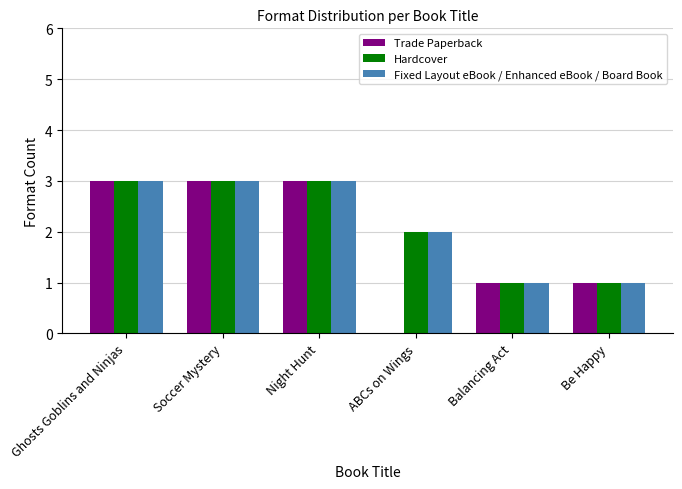

Which series has the largest range (max minus min)?

Trade Paperback